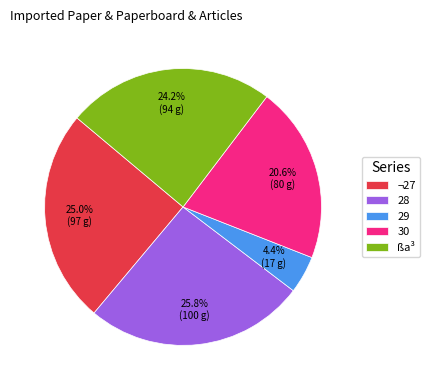

Do ¬27 and 28 together represent more than half of the pie?

Yes